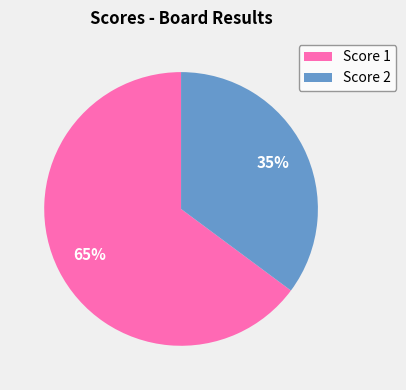

The Score 1 slice represents 65% of the pie. True or false?

True